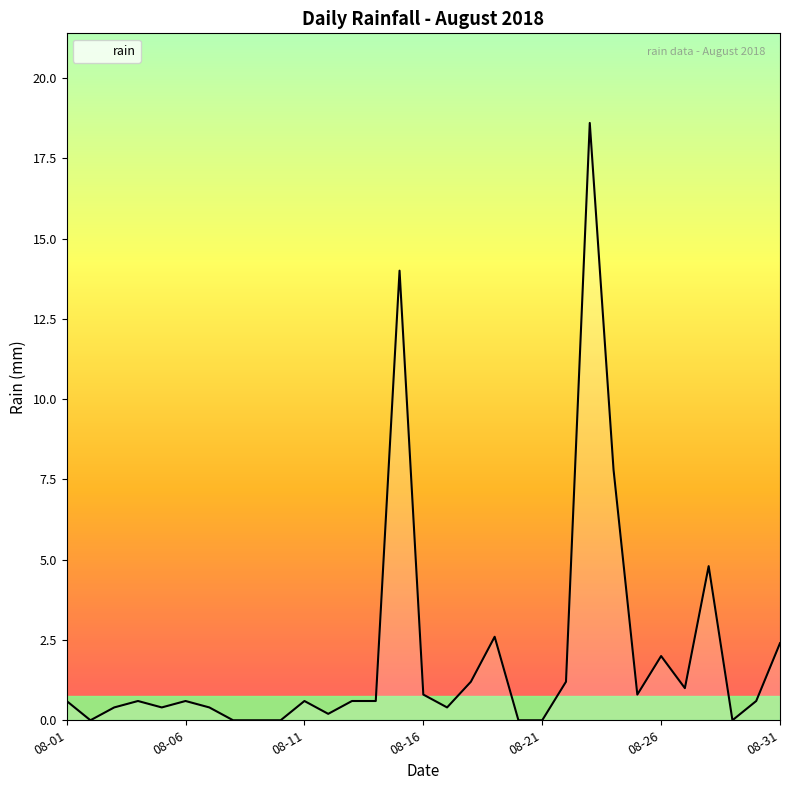

What is the maximum value shown in the chart?

18.6